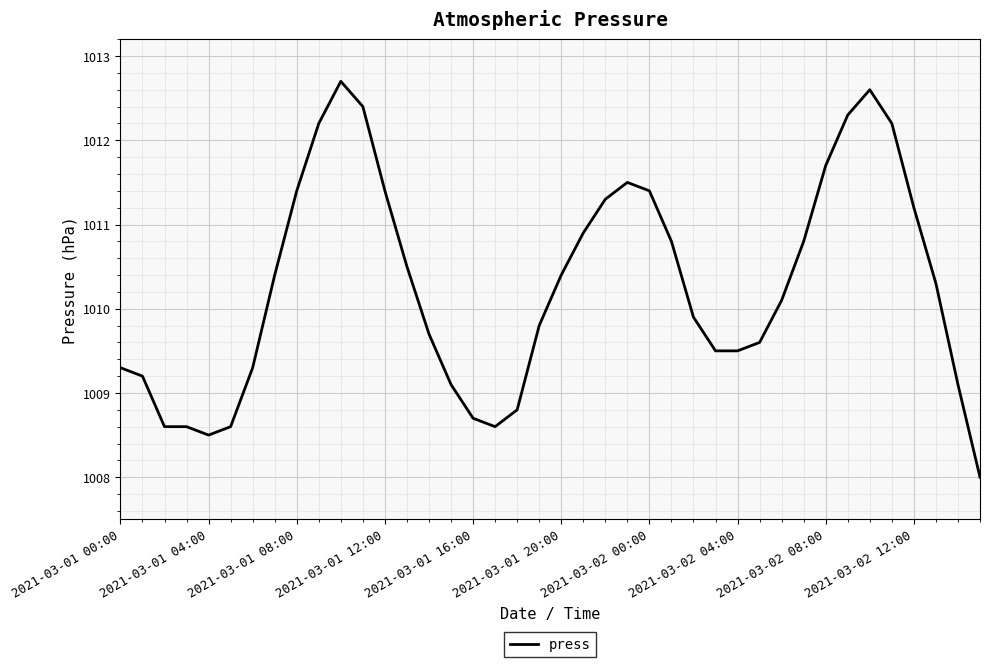

Does the chart have visible grid lines?

Yes